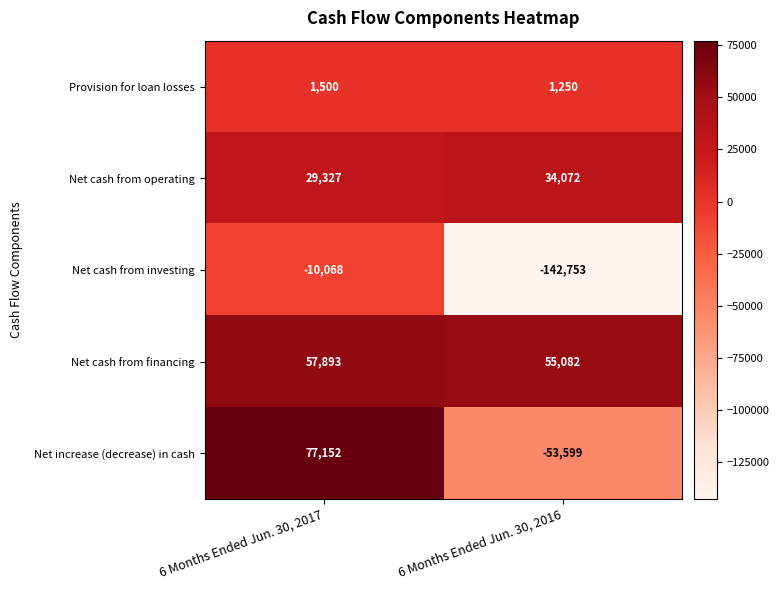

The value of Net increase (decrease) in cash at 6 Months Ended Jun. 30, 2016 is -19559. True or false?

False